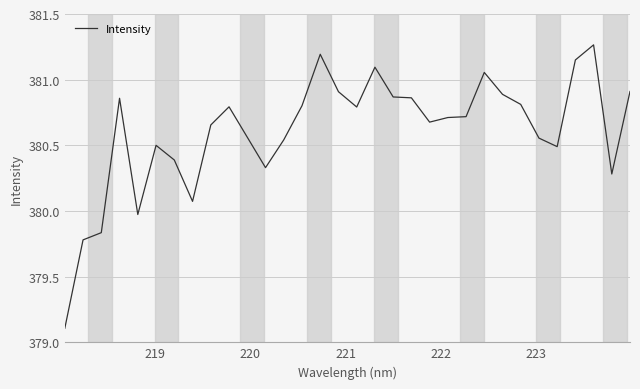

What is the smallest value displayed?

379.1